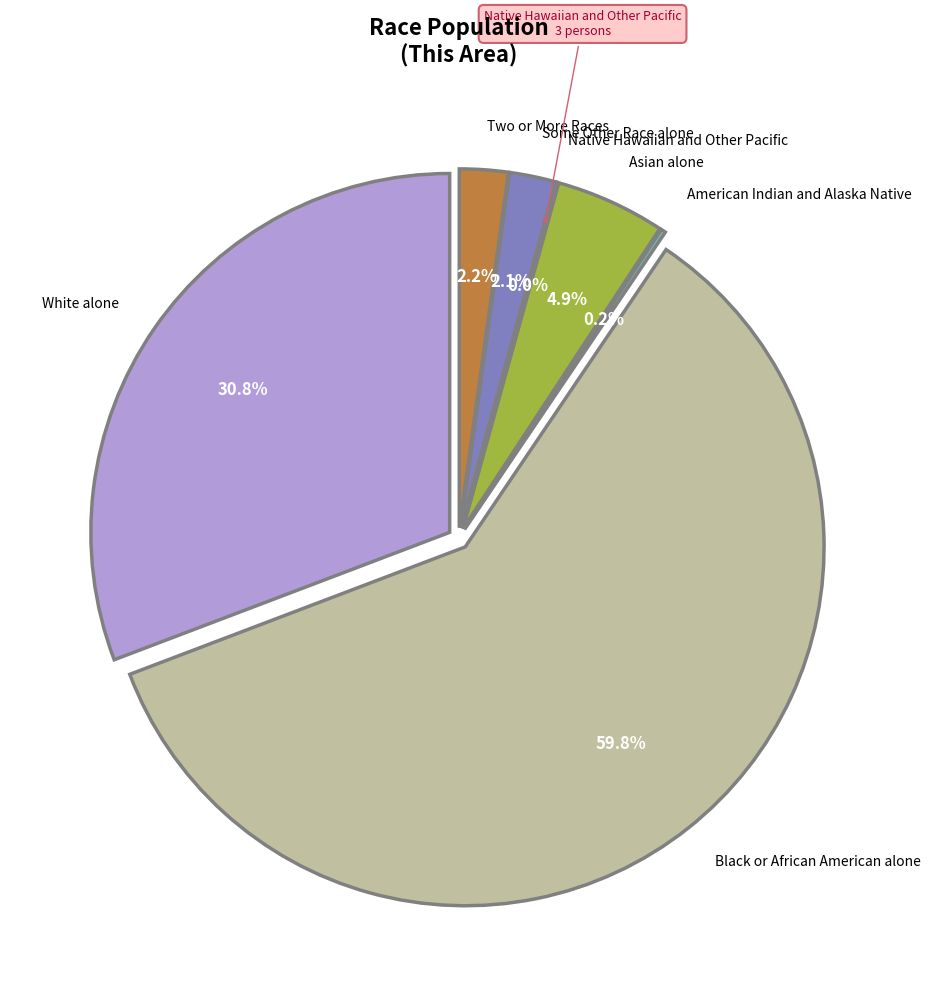

Is it true that Black or African American alone is 60% of the pie?

True